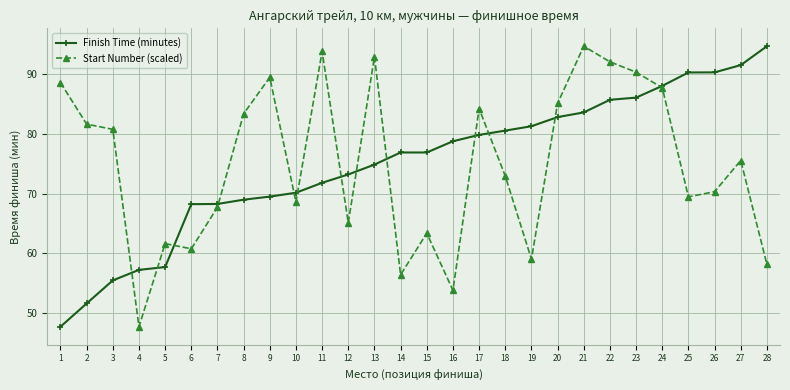

What is the sum of all Start Number (scaled) values?

2096.0